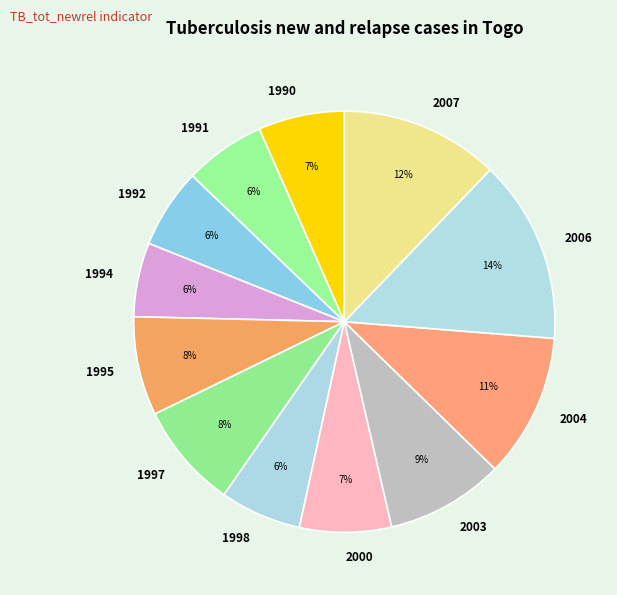

Is it true that 1994 is 1% of the pie?

False